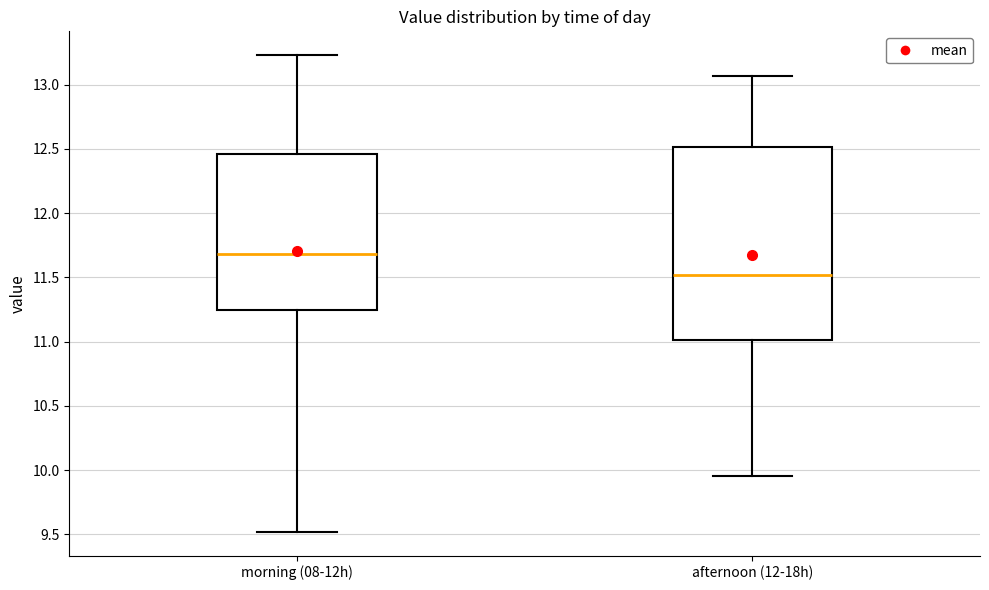

Where does the lower whisker of the box for afternoon (12-18h) end on the y-axis? The values are not printed on the chart, so give them approximately, as read against the axis.

9.95